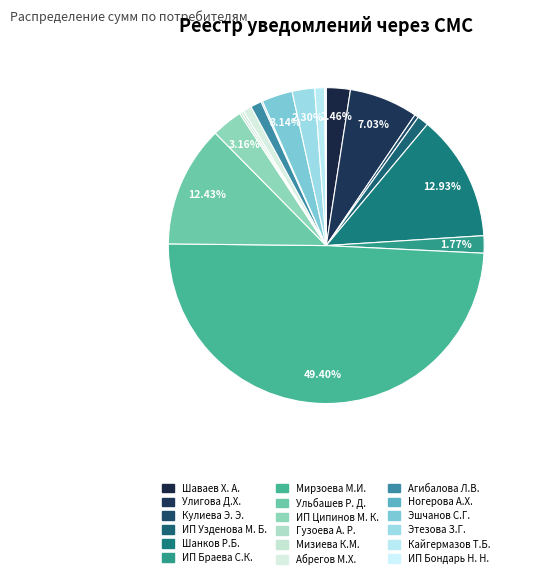

To the nearest percent, what portion does ИП Ципинов М. К. represent?

3%